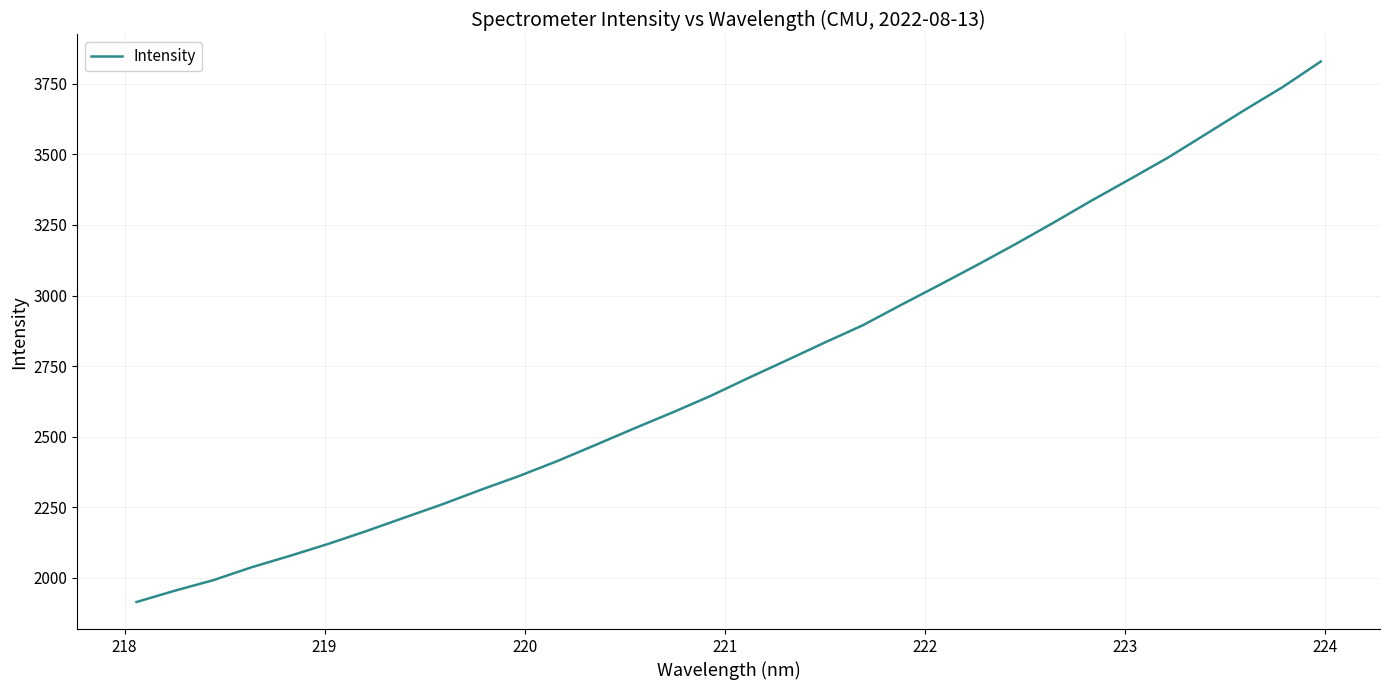

What is the difference between the maximum and minimum values?

1914.0